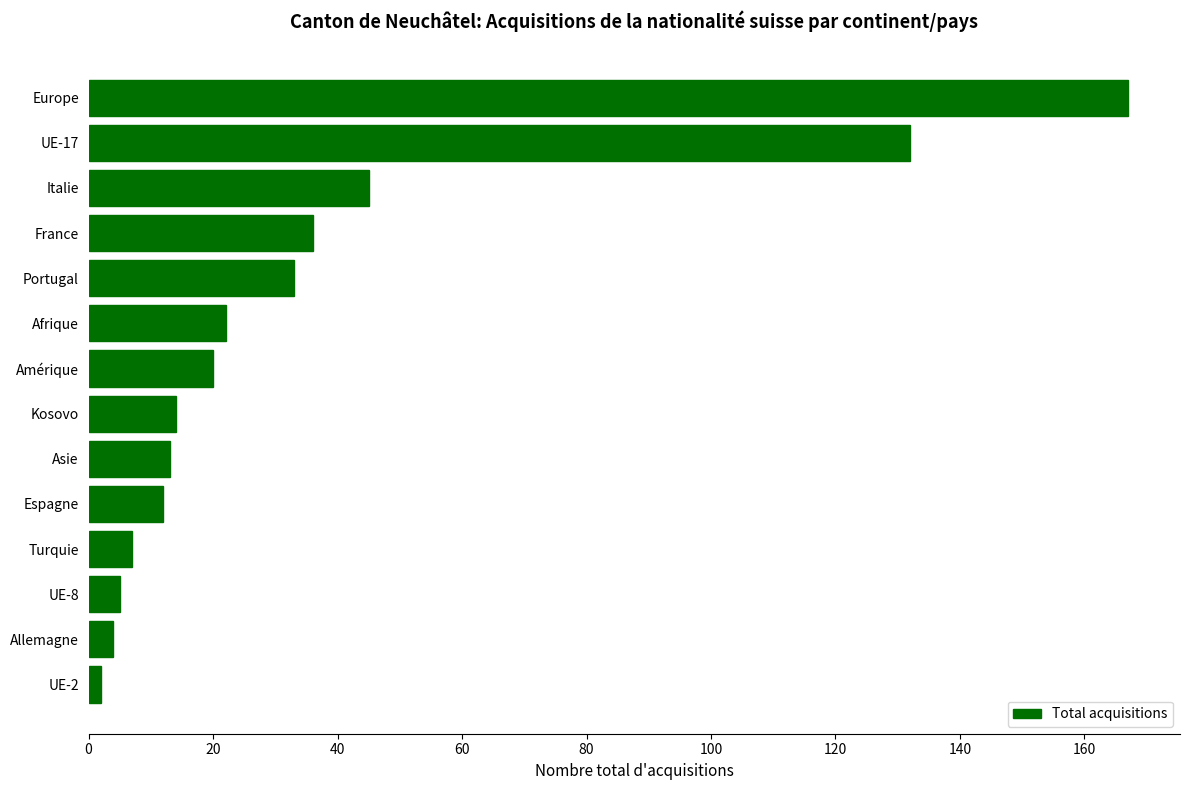

Are the bars horizontal?

Yes